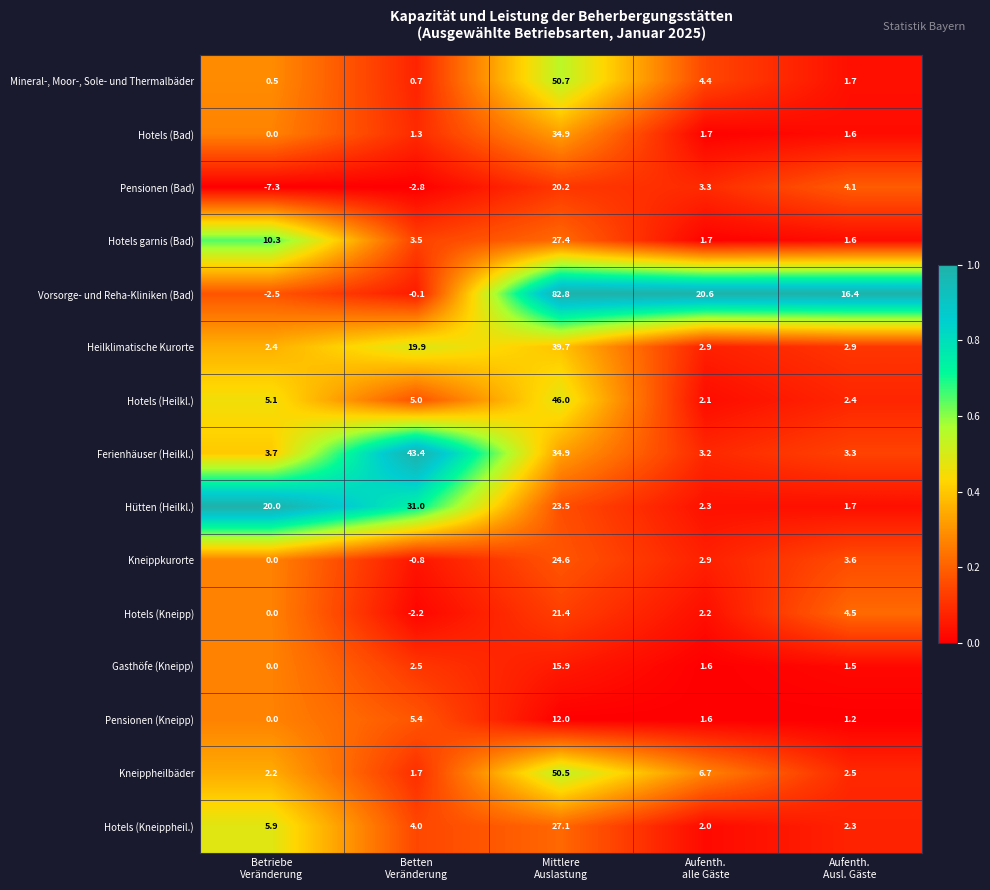

What is the difference between the second highest and minimum values in the Pensionen (Kneipp) series?

5.4